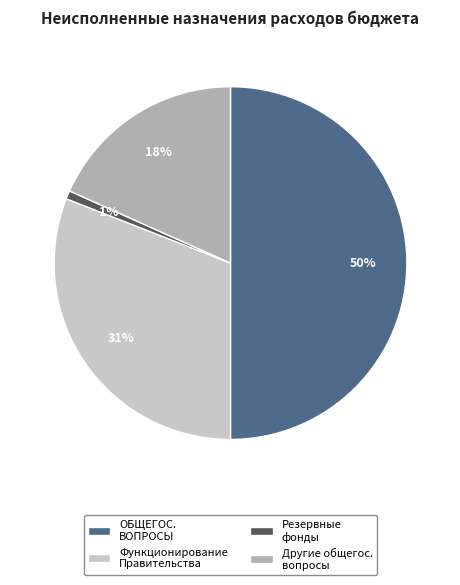

To the nearest percent, what is the difference between the largest and smallest slice percentages?

49%